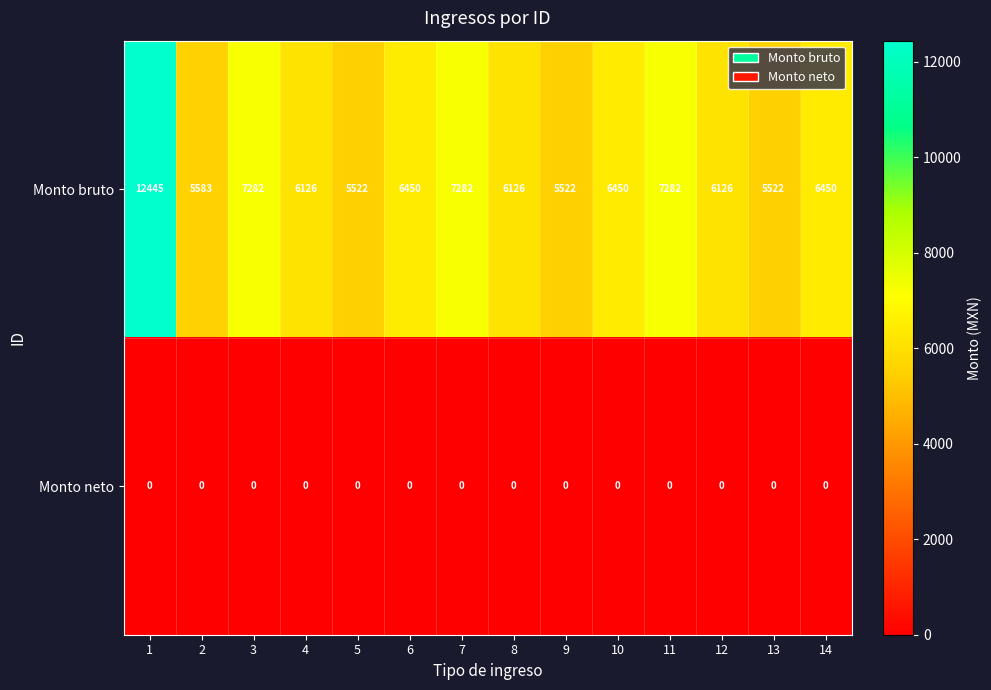

The value of Monto bruto at 7 is 7282. True or false?

True